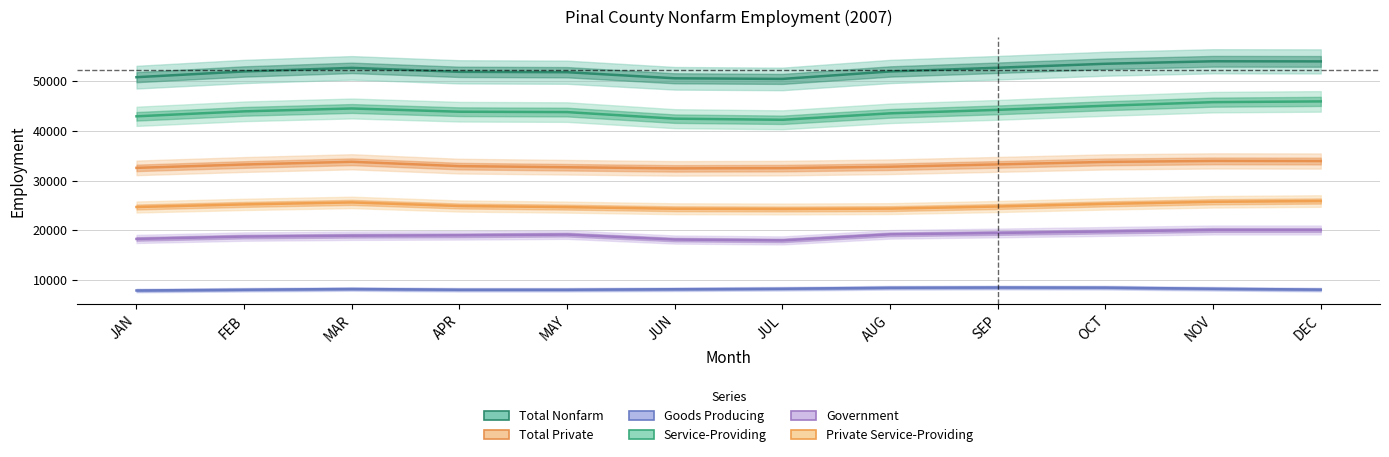

At which category is the sum across all series the highest?

DEC